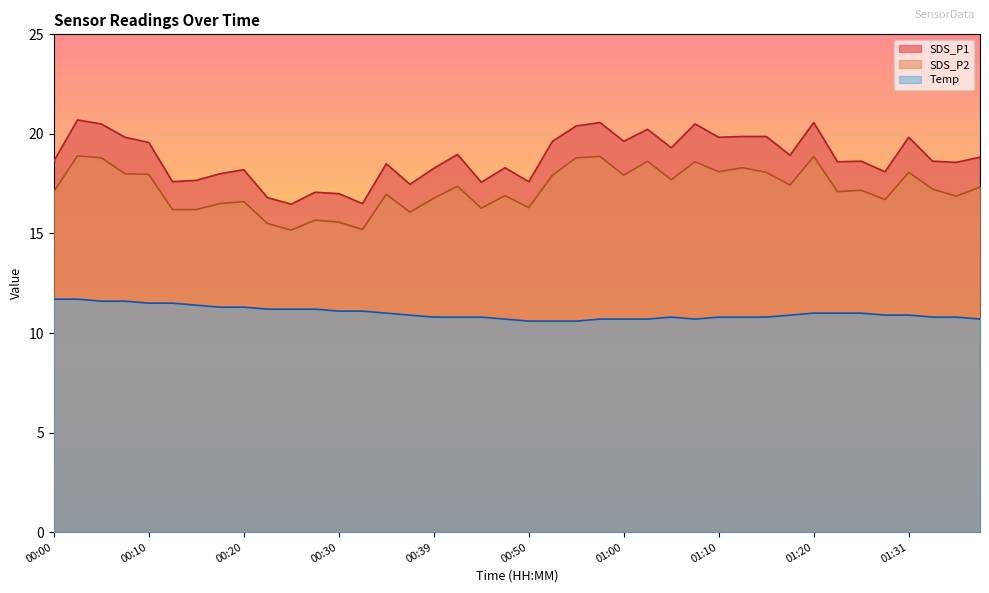

What value does the SDS_P2 series have at 00:12?

16.2